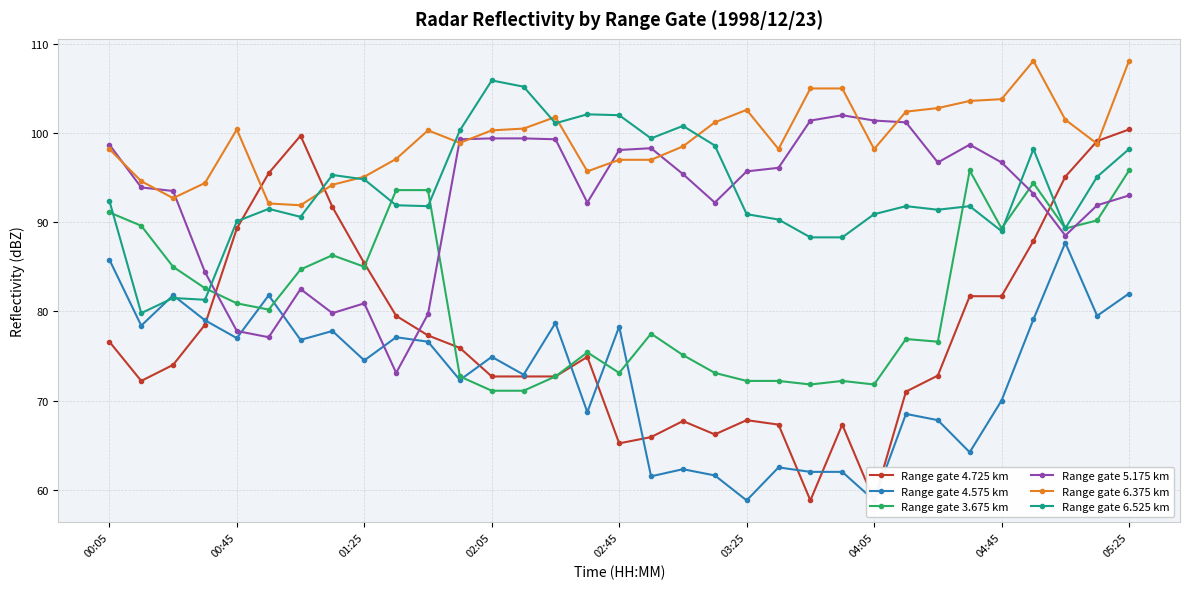

How many lines are shown in the chart?

6